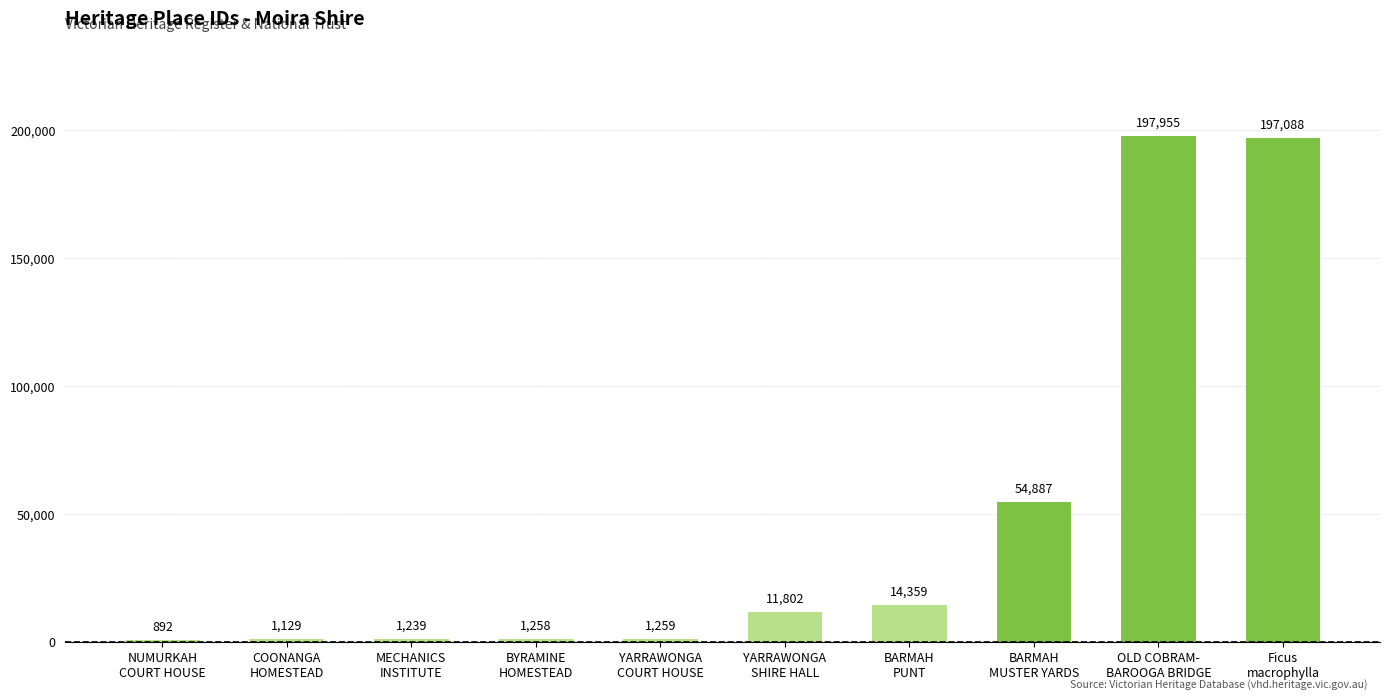

What is the approximate value at Ficus
macrophylla?

197088